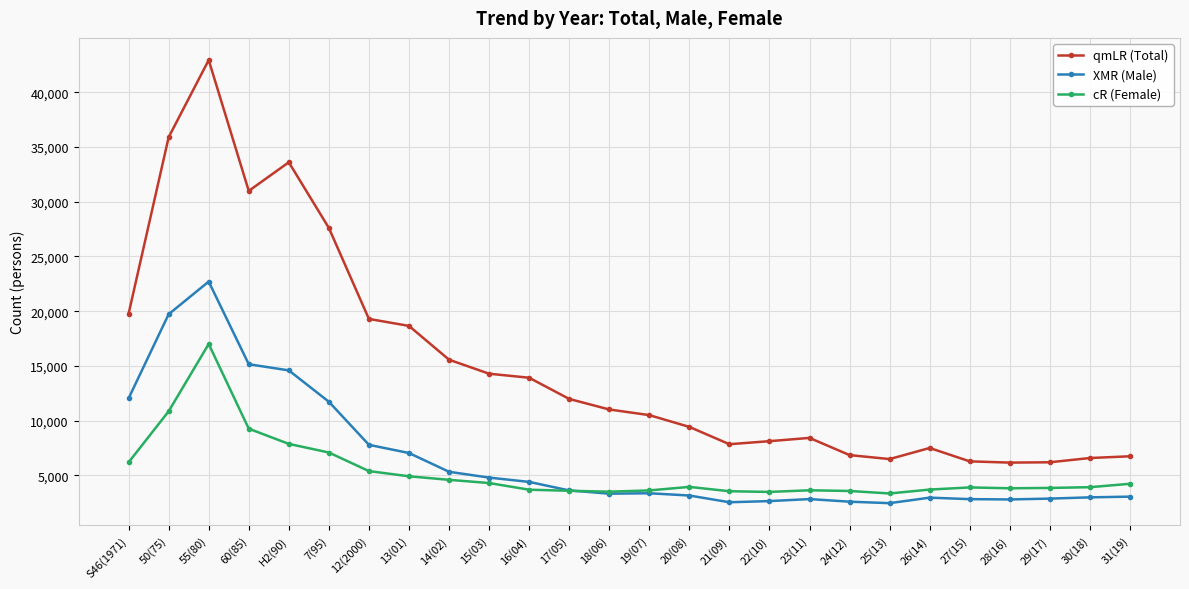

What is the value of the qmLR (Total) point at the 12th from the left?

11988